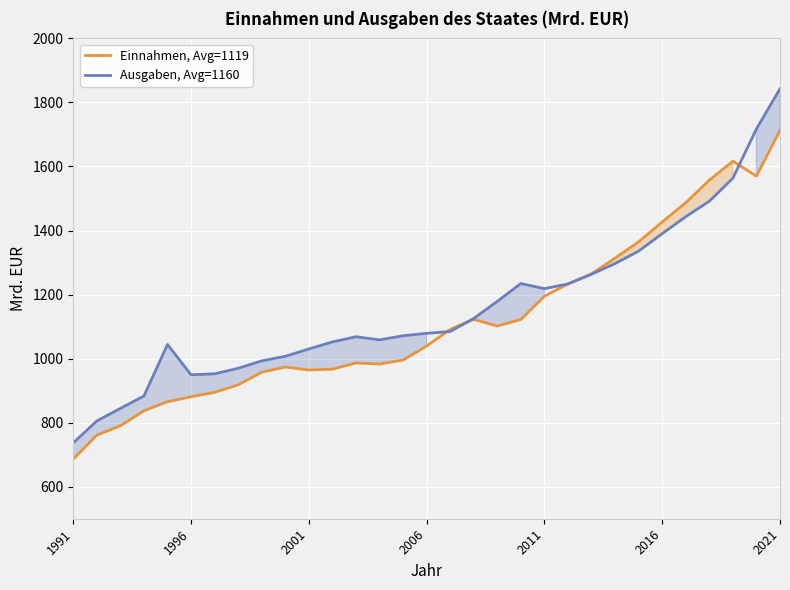

At which category is the sum across all series the highest?

2021